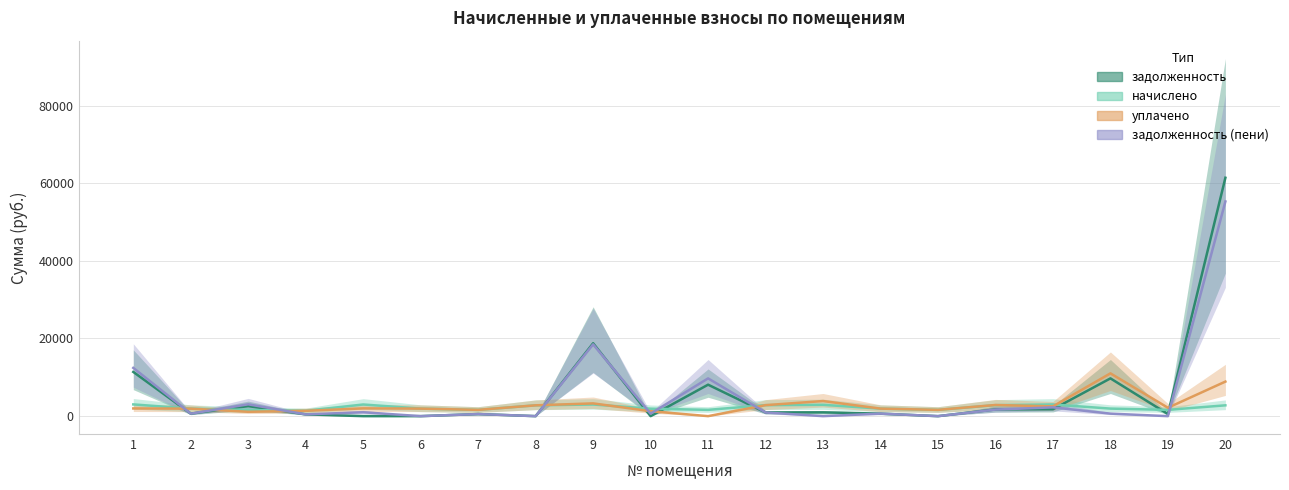

Count the number of categories in the chart.

20